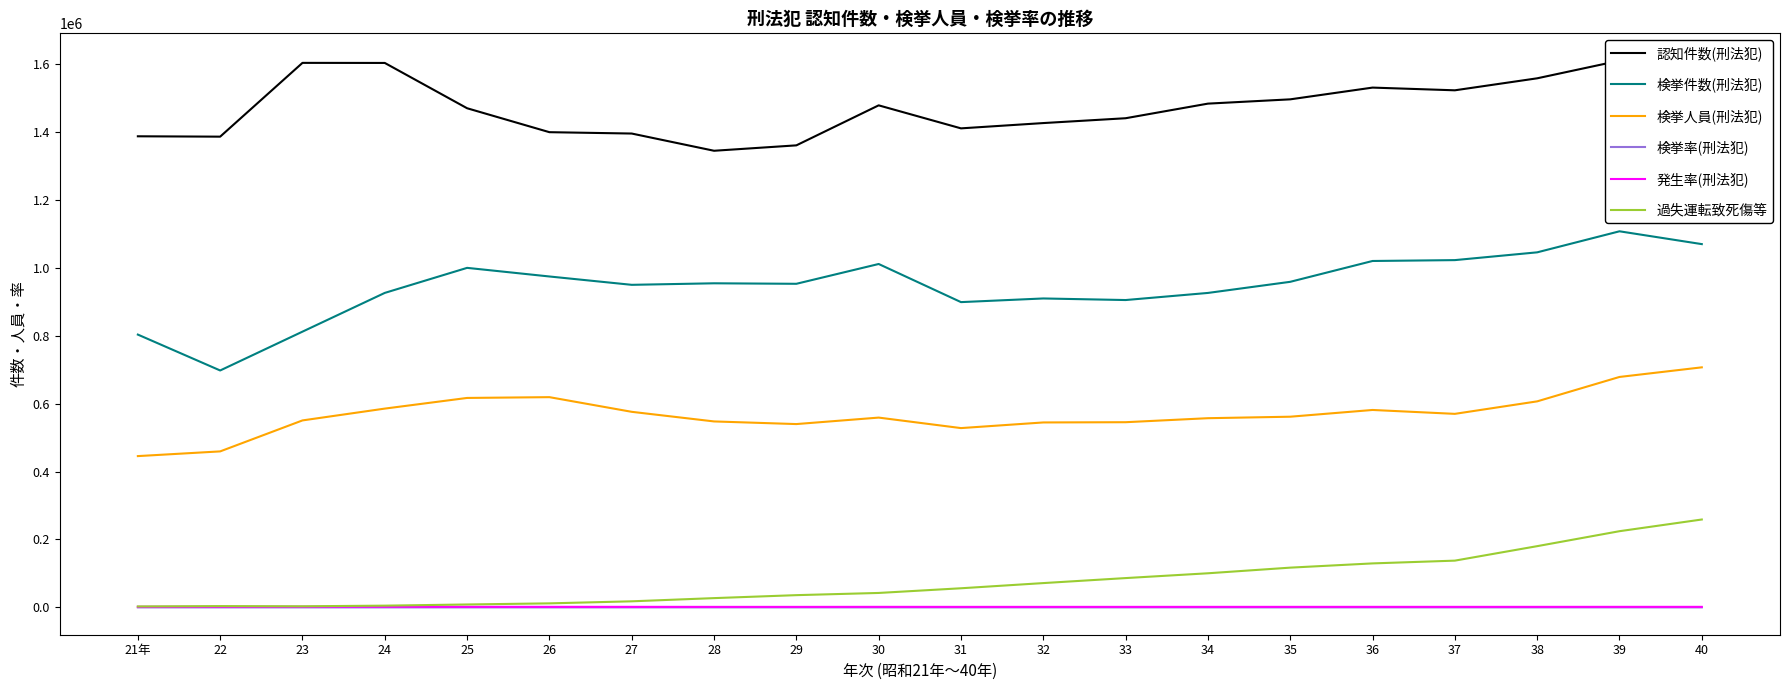

True or false: 検挙人員(刑法犯) has more than 2 points higher than both neighbors.

True